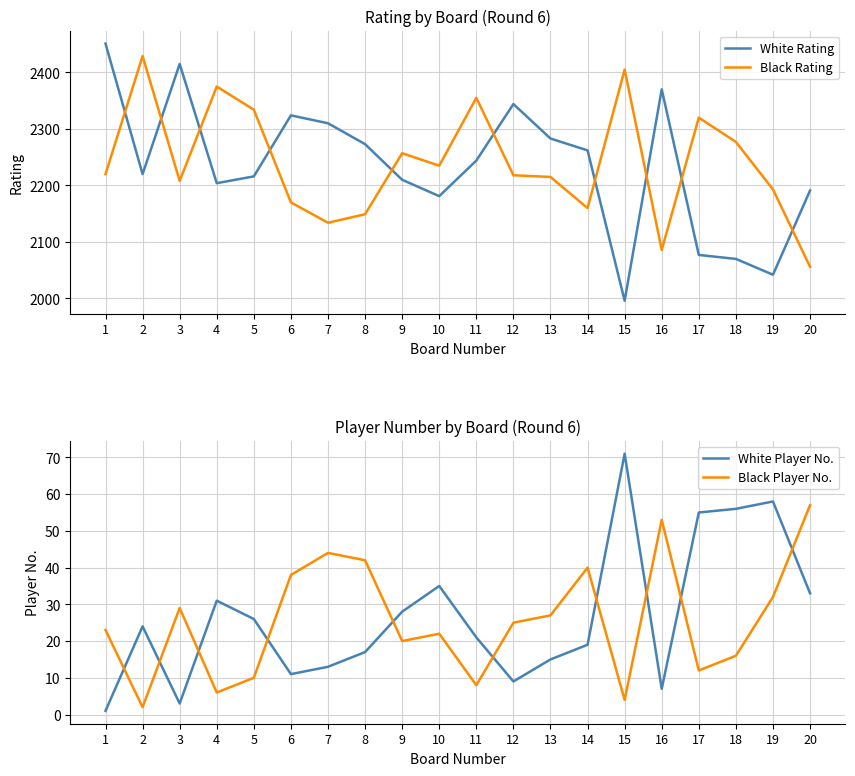

Reading right to left, transcribe all the data shown in this chart.

White Rating: 20=2191	19=2042	18=2070	17=2077	16=2370	15=1996	14=2262	13=2283	12=2344	11=2244	10=2181	9=2210	8=2273	7=2310	6=2324	5=2216	4=2204	3=2415	2=2220	1=2451
Black Rating: 20=2056	19=2193	18=2277	17=2320	16=2086	15=2405	14=2160	13=2215	12=2218	11=2355	10=2235	9=2257	8=2149	7=2134	6=2170	5=2334	4=2375	3=2208	2=2429	1=2220
White Player No.: 20=33	19=58	18=56	17=55	16=7	15=71	14=19	13=15	12=9	11=21	10=35	9=28	8=17	7=13	6=11	5=26	4=31	3=3	2=24	1=1
Black Player No.: 20=57	19=32	18=16	17=12	16=53	15=4	14=40	13=27	12=25	11=8	10=22	9=20	8=42	7=44	6=38	5=10	4=6	3=29	2=2	1=23